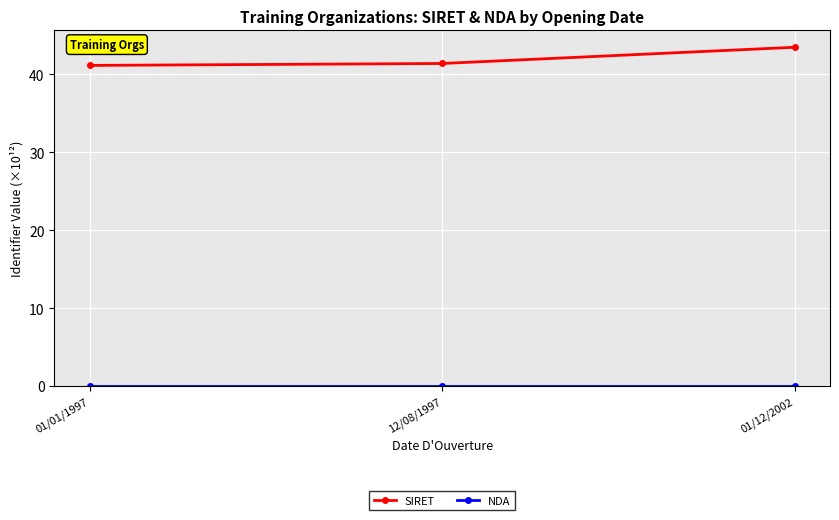

What is the label of the 3rd point from the left?

01/12/2002